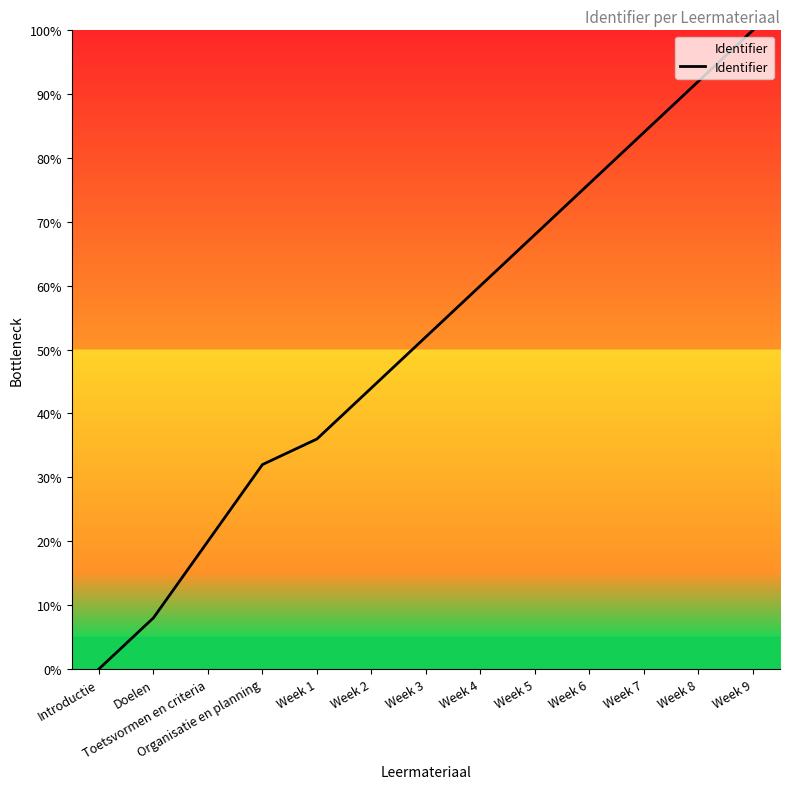

What position from the right is Week 3?

7